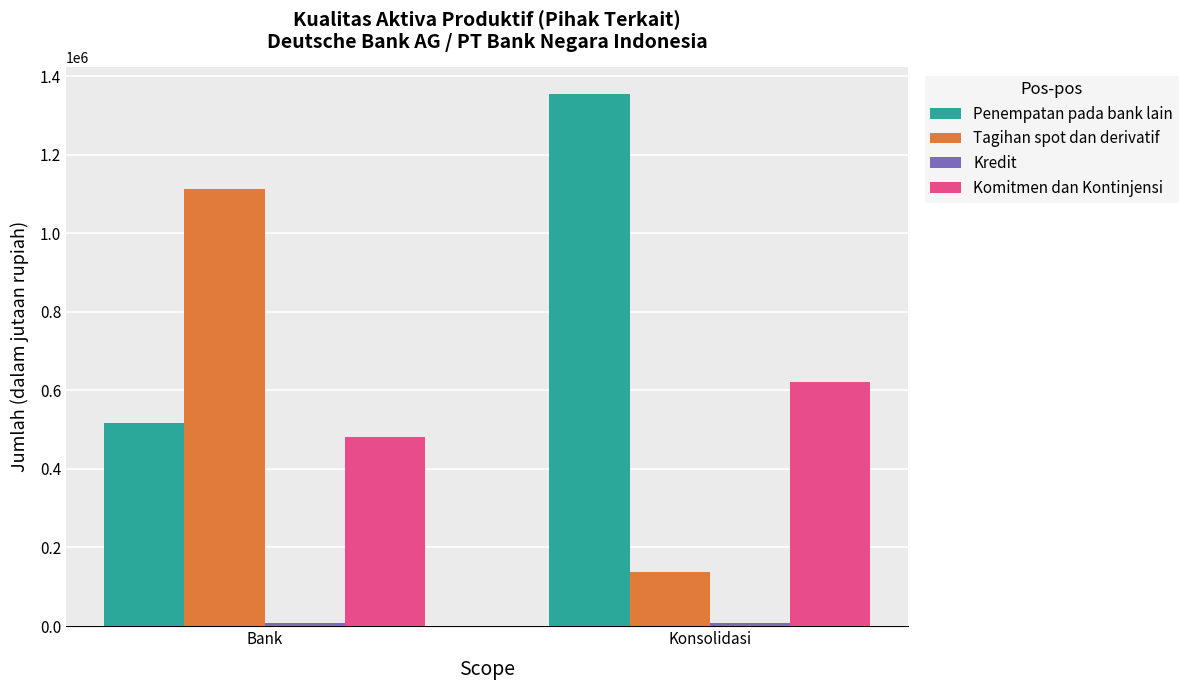

What is the spread (max minus min) of values at Konsolidasi?

1347347